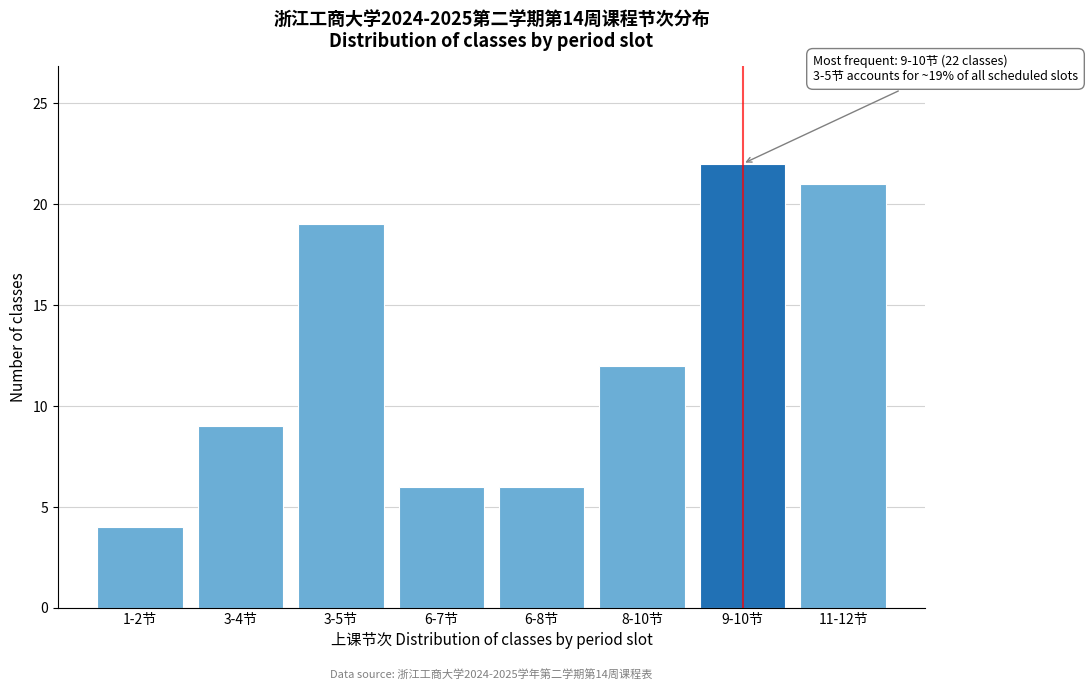

Reading left to right, what are all the values shown in this chart?

4	9	19	6	6	12	22	21